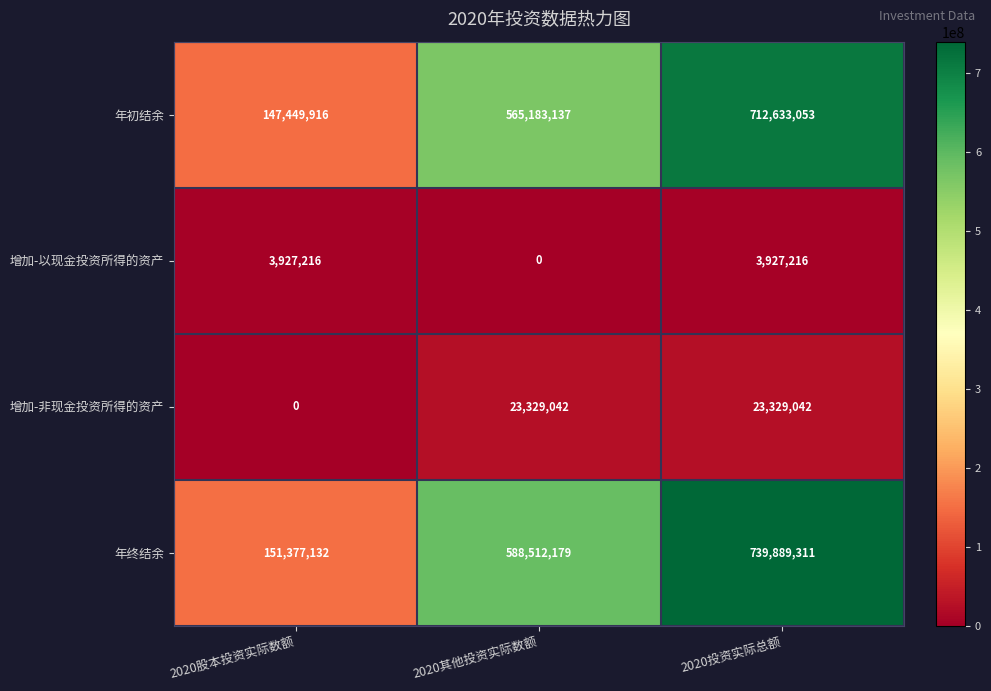

What is the spread (max minus min) of values at 2020股本投资实际数额?

151377132